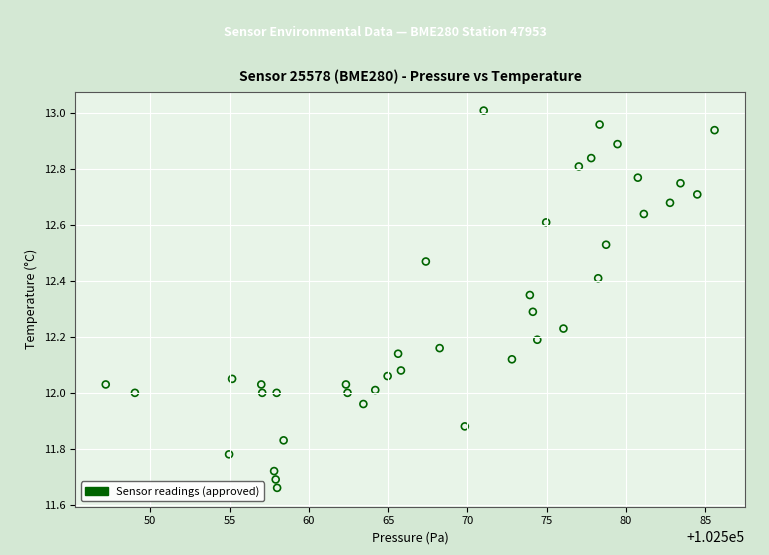

What is the range of X values (max minus min)?

38.4